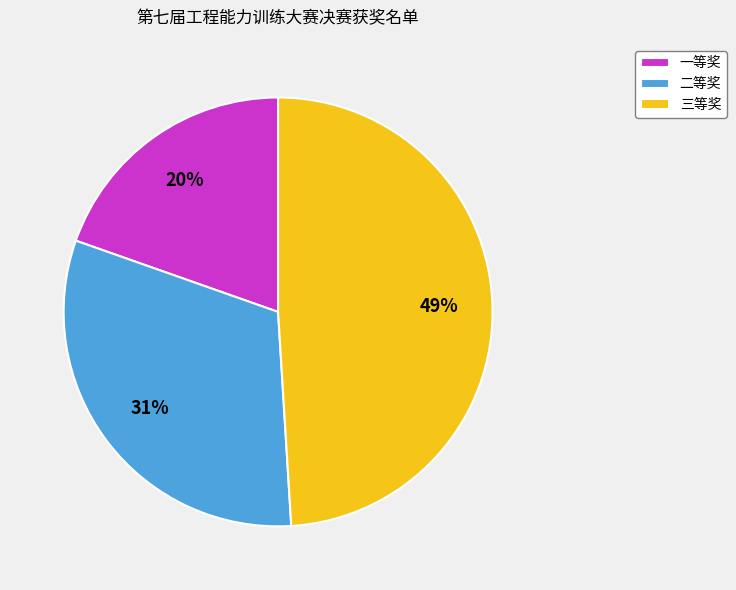

Rank the categories by value from highest to lowest.

三等奖, 二等奖, 一等奖